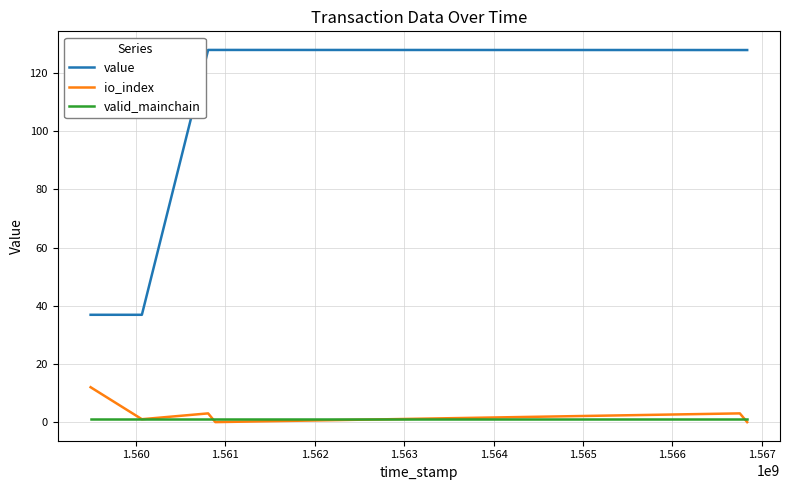

Which series has the widest spread of values?

value